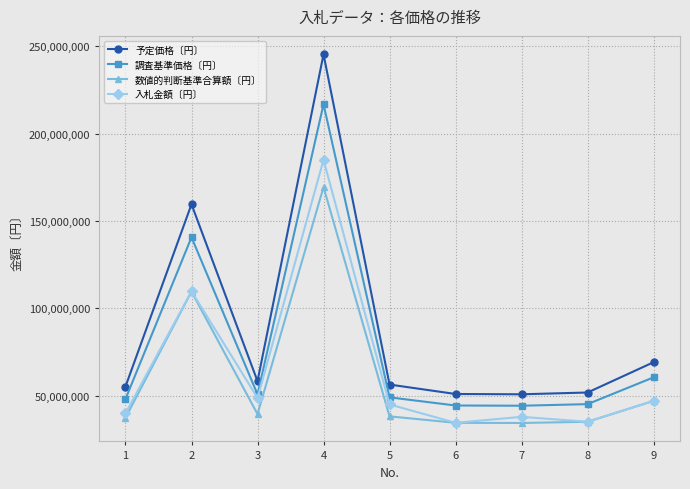

What is the value of the 入札金額〔円〕 point at the 2nd from the left?

109774105